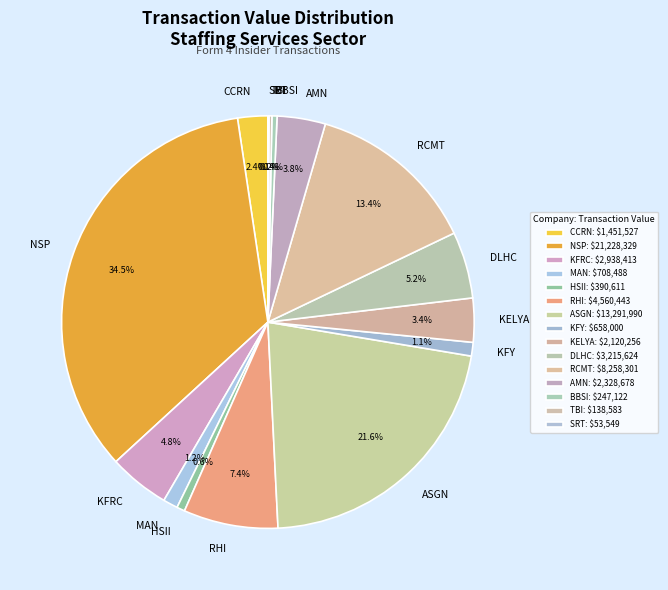

Is there any slice that represents more than half of the pie?

No